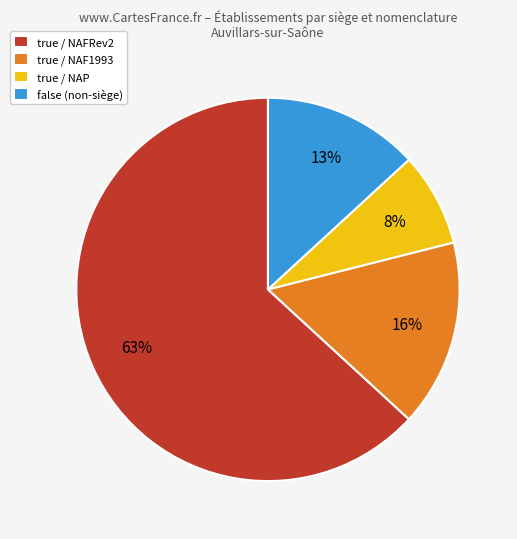

Is it true that true / NAFRev2 is 63% of the pie?

True